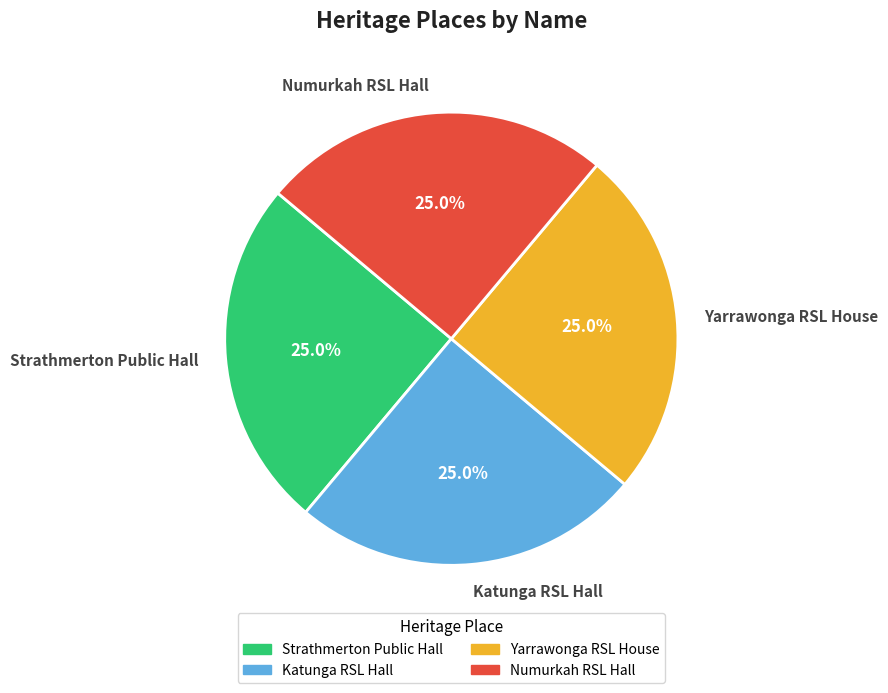

To the nearest percent, what percentage of the pie is Numurkah RSL Hall?

25%